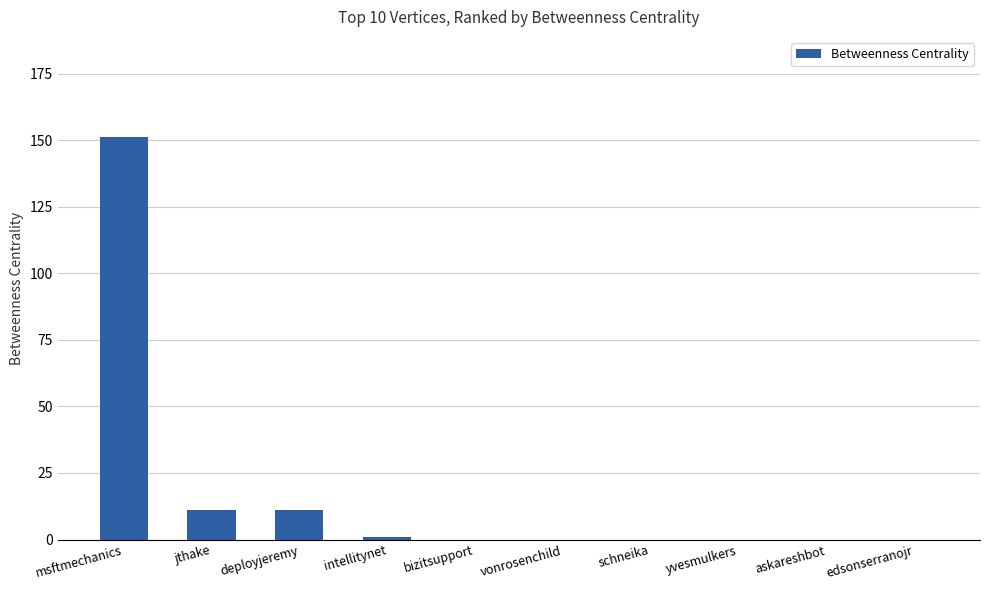

What value does the data have at jthake, to the nearest 5?

10